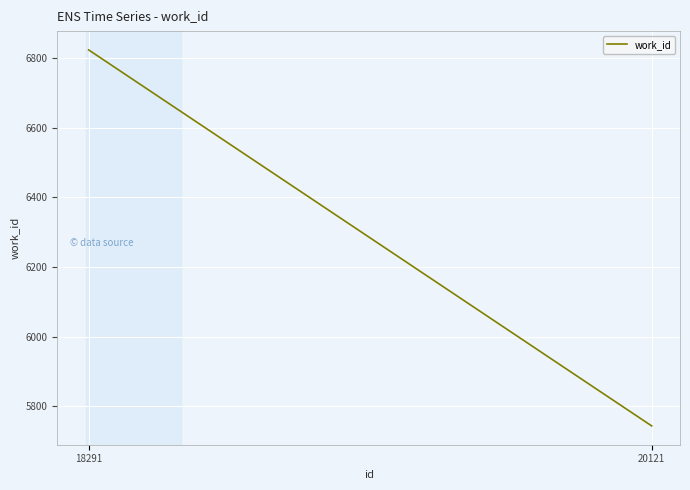

How many values are between 5744 and 6823?

2